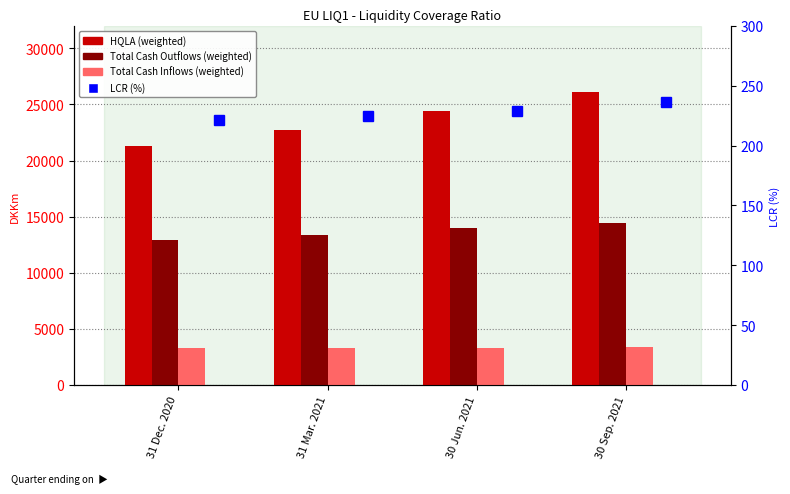

At 31 Dec. 2020, list the series in order from smallest to largest.

LCR (%), Total Cash Inflows (weighted), Total Cash Outflows (weighted), HQLA (weighted)